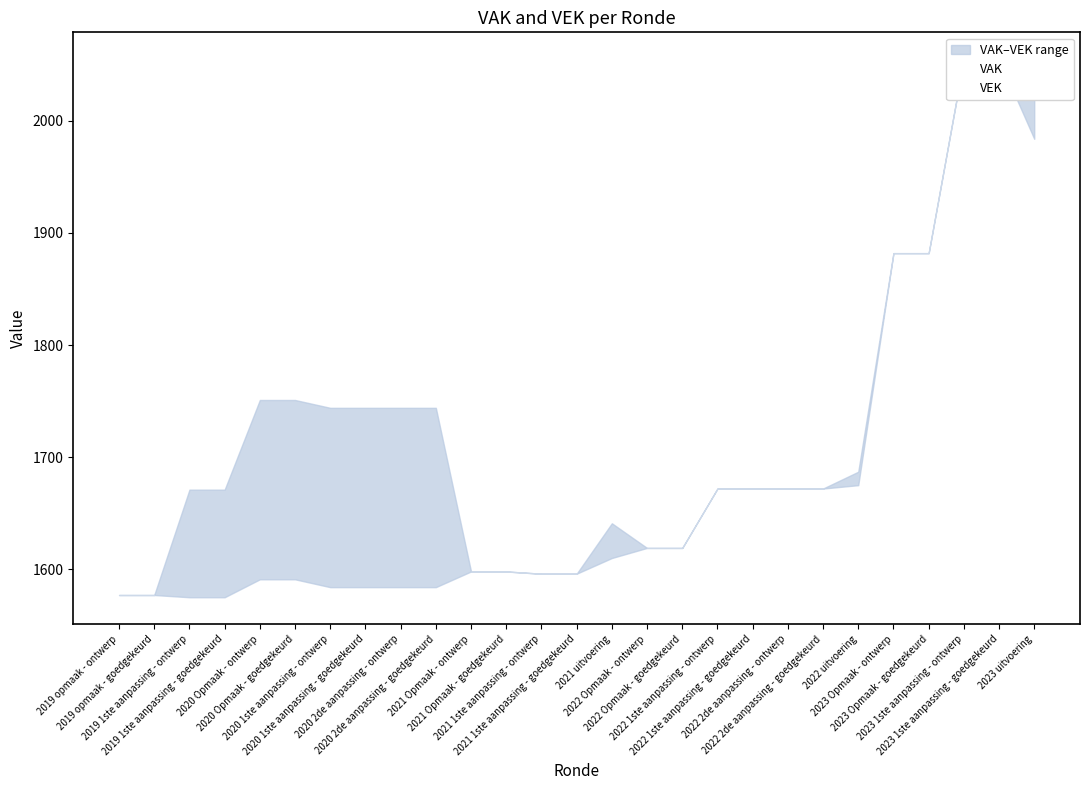

Reading left to right, transcribe all the data shown in this chart.

VAK: 1577	1577	1575	1575	1591	1591	1584	1584	1584	1584	1598	1598	1596	1596	1610	1619	1619	1672	1672	1672	1672	1687	1882	1882	2055	2055	2048
VEK: 1577	1577	1671	1671	1751	1751	1744	1744	1744	1744	1598	1598	1596	1596	1641	1619	1619	1672	1672	1672	1672	1675	1882	1882	2055	2055	1984